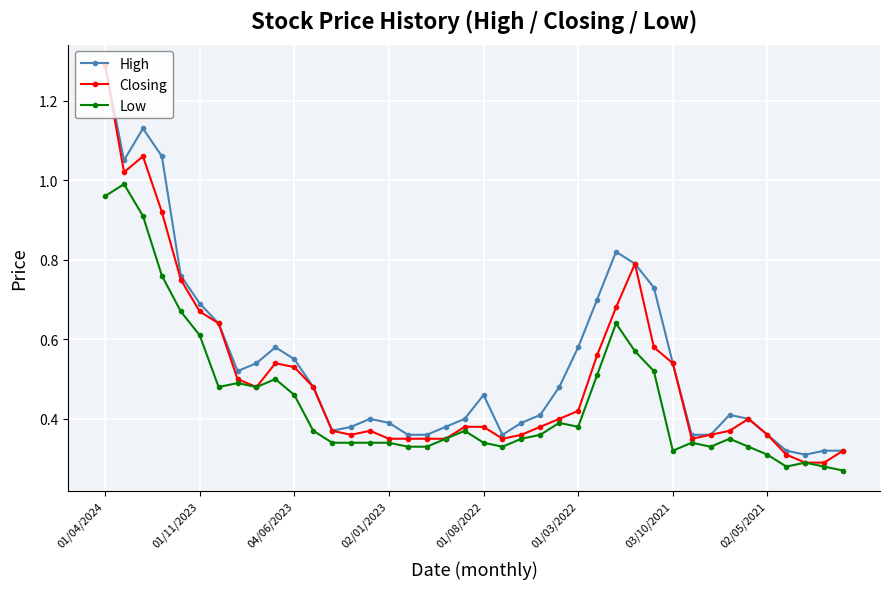

True or false: High has more than 1 points higher than both neighbors.

True